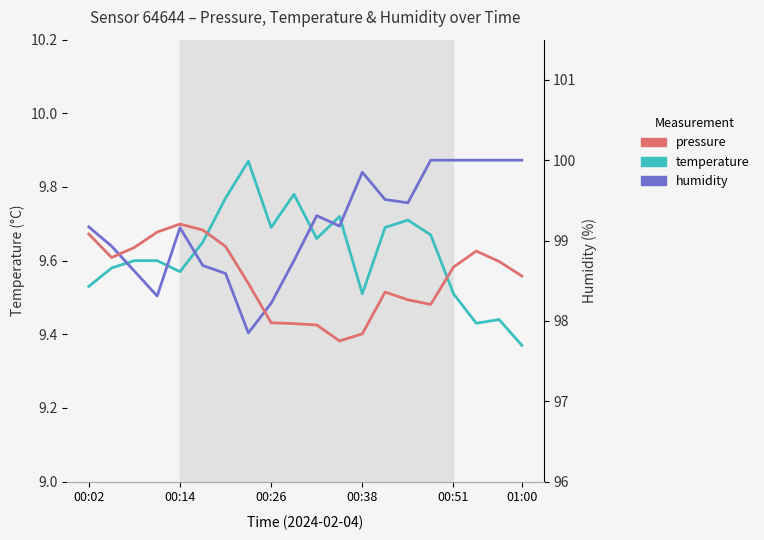

What is the sum of all pressure values?

2030384.5